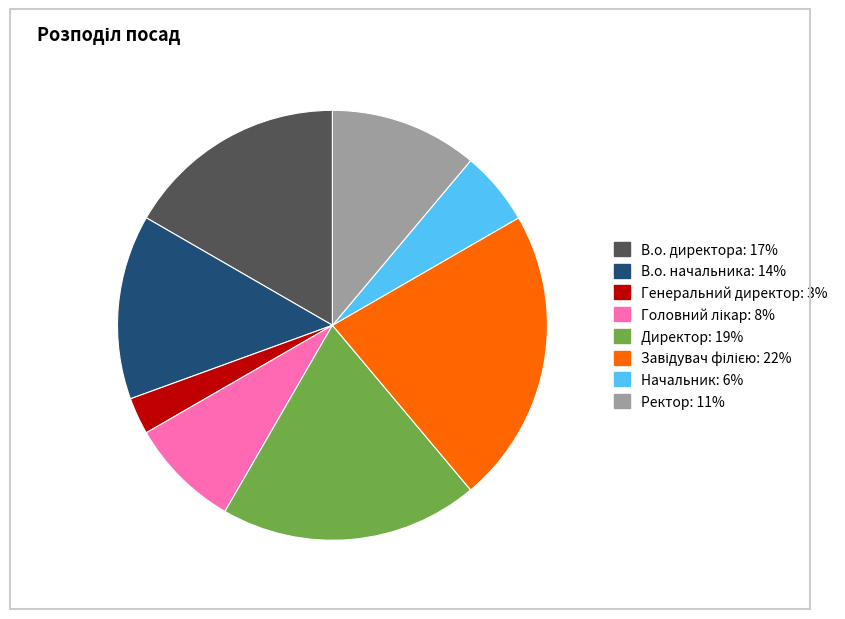

The Директор slice represents 19% of the pie. True or false?

True